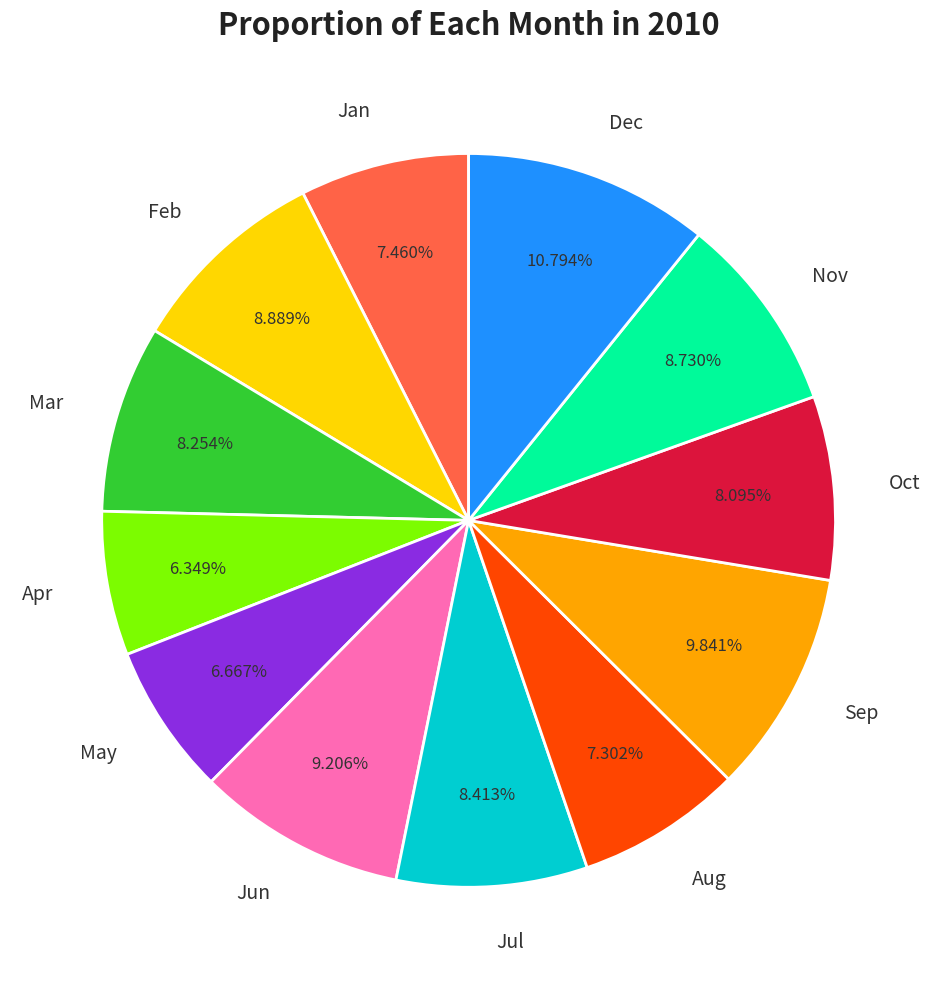

Which has a higher value, May or Nov?

Nov